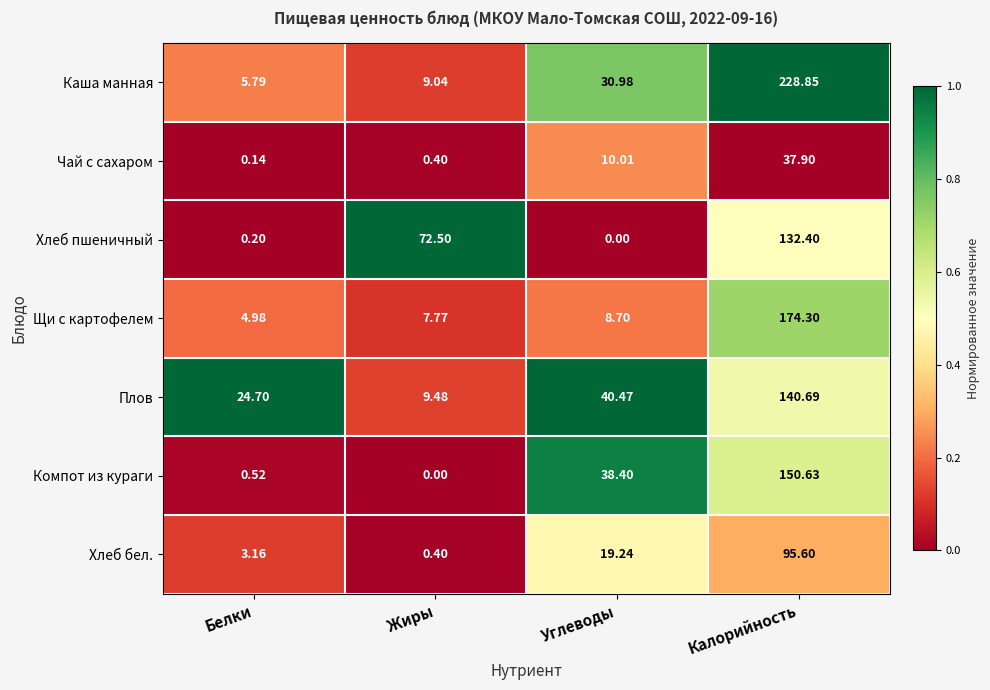

At which label does Хлеб пшеничный first exceed 72?

Жиры